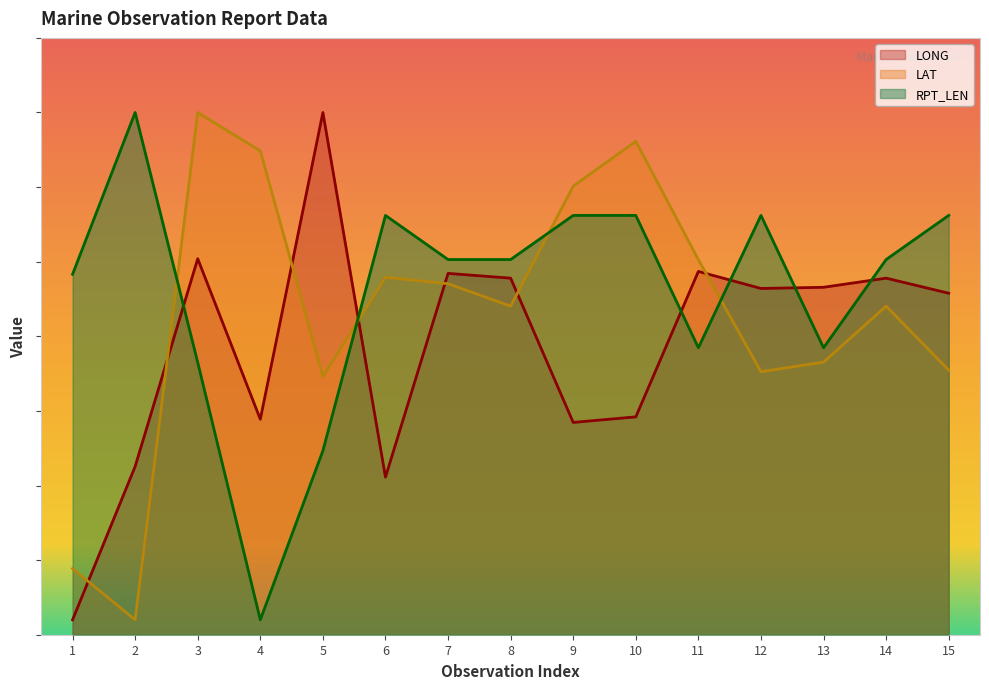

At which label does LAT reach its minimum?

2